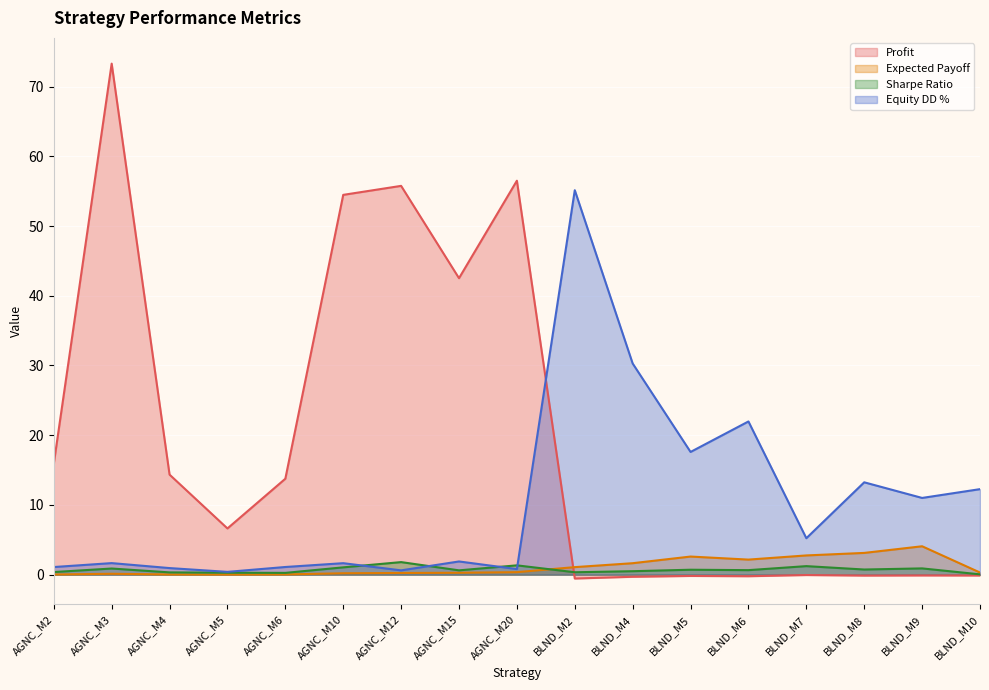

What is the approximate value of Expected Payoff at BLND_M7?

2.8